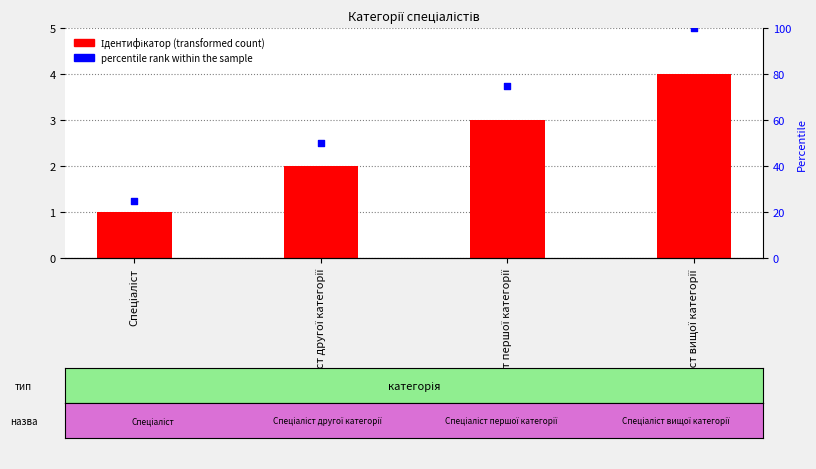

At how many categories does at least one series exceed 71?

2